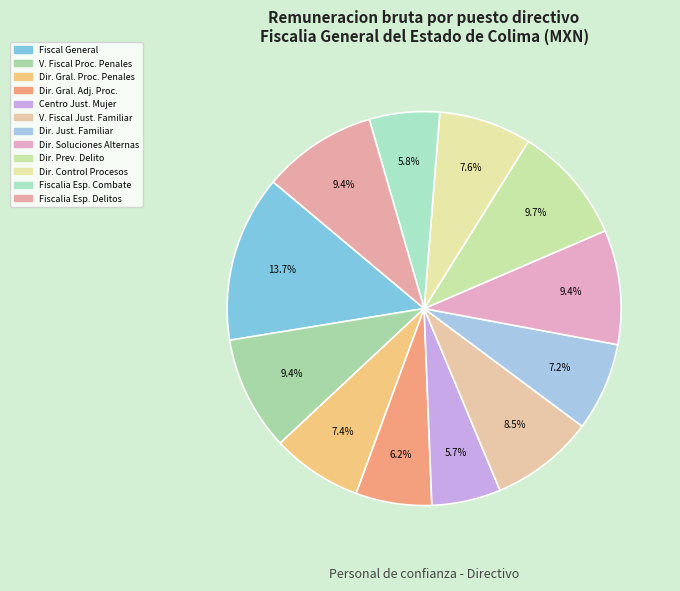

What is the largest slice in the pie chart?

Fiscal General del Estado de Colima